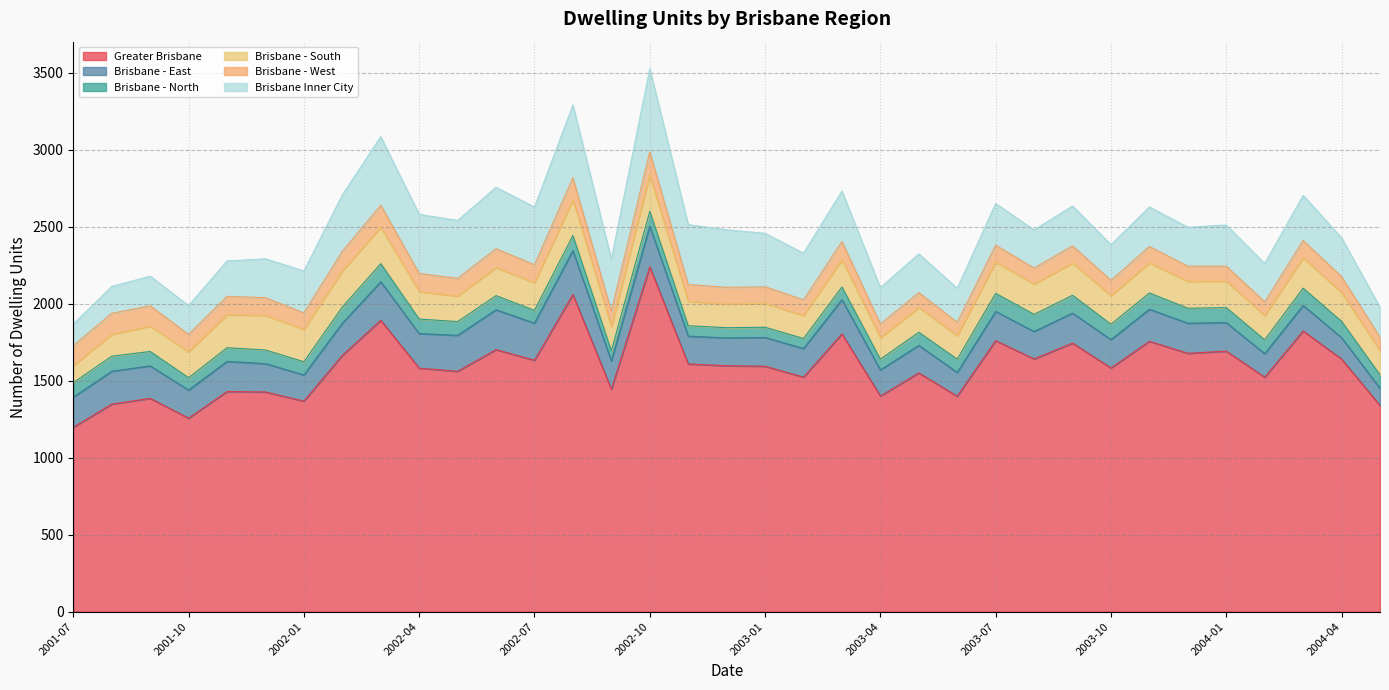

Read the Brisbane - East value at 2003-10.

183.8